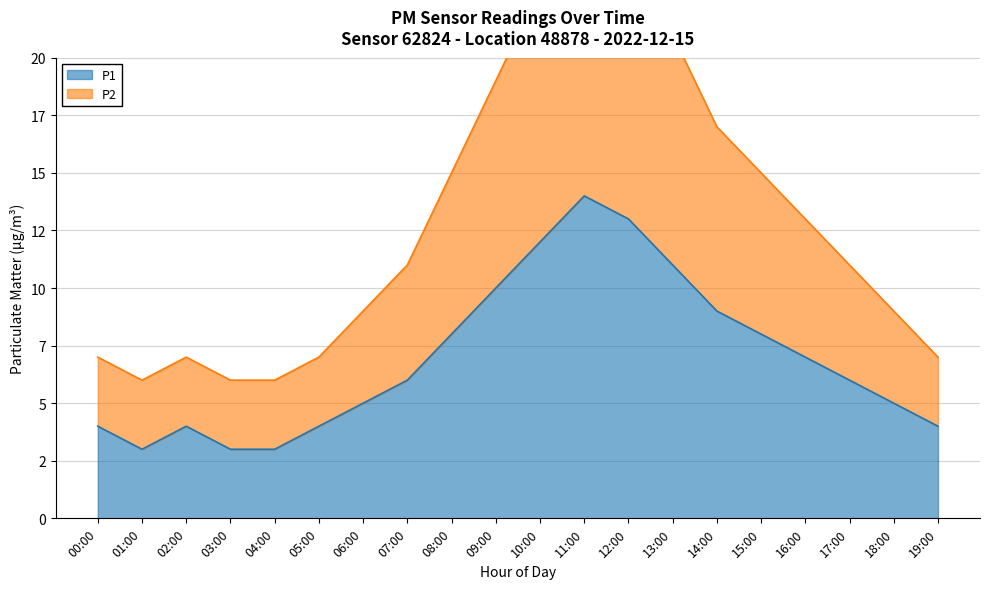

What is the sum of all P2 values?

259